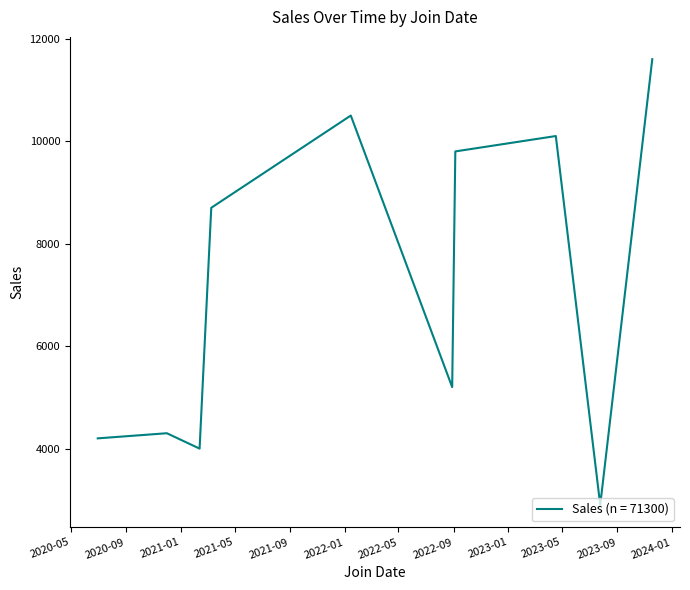

What is the maximum value shown in the chart?

11600